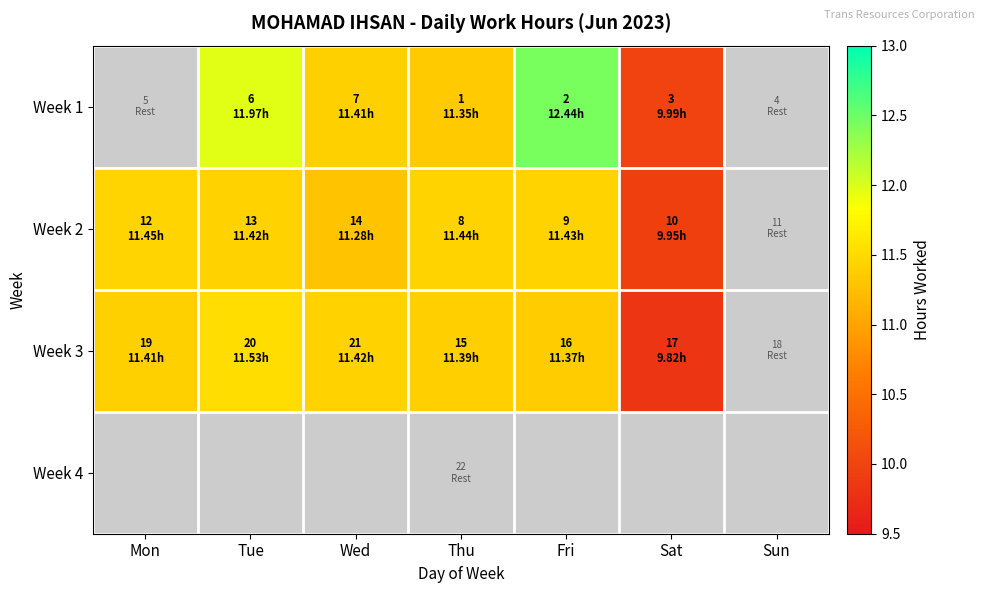

How many Week 3 values are between 11 and 12?

5